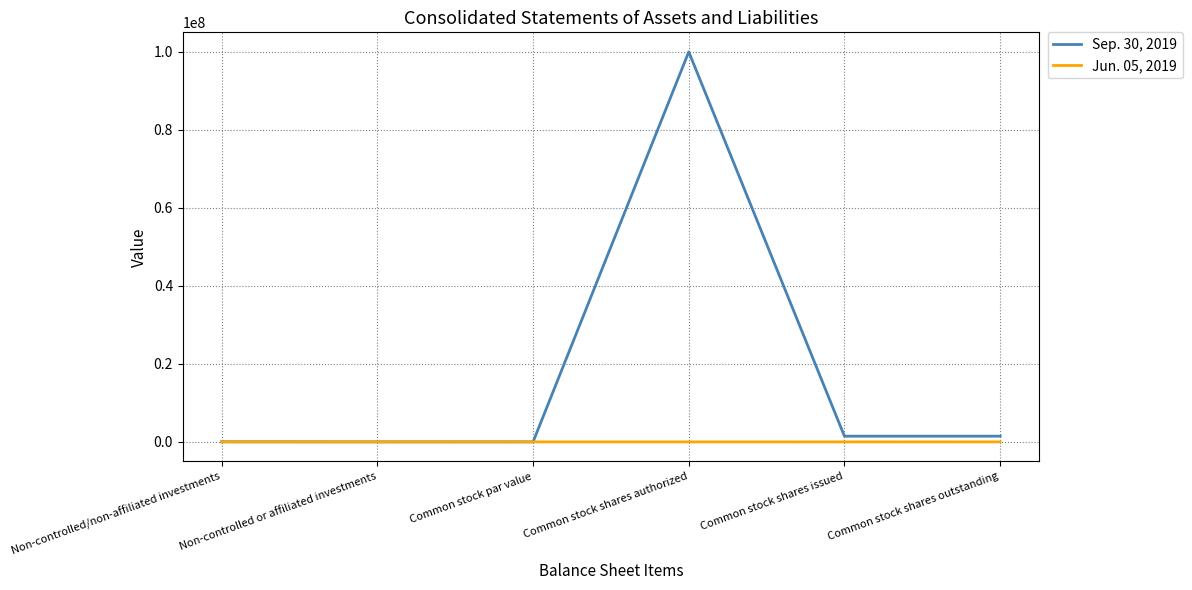

Between Non-controlled/non-affiliated investments and Common stock shares authorized, which series saw the biggest shift?

Sep. 30, 2019